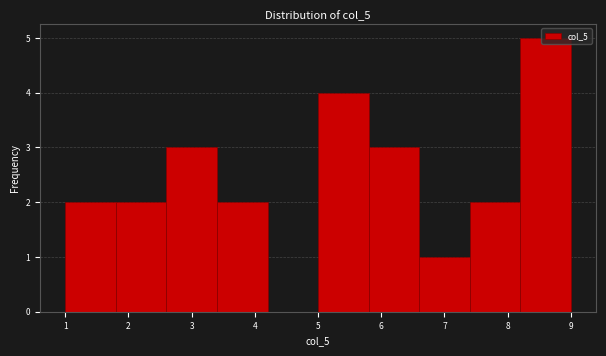

Over which range of the x-axis is the bar tallest?

8.2 to 9.0